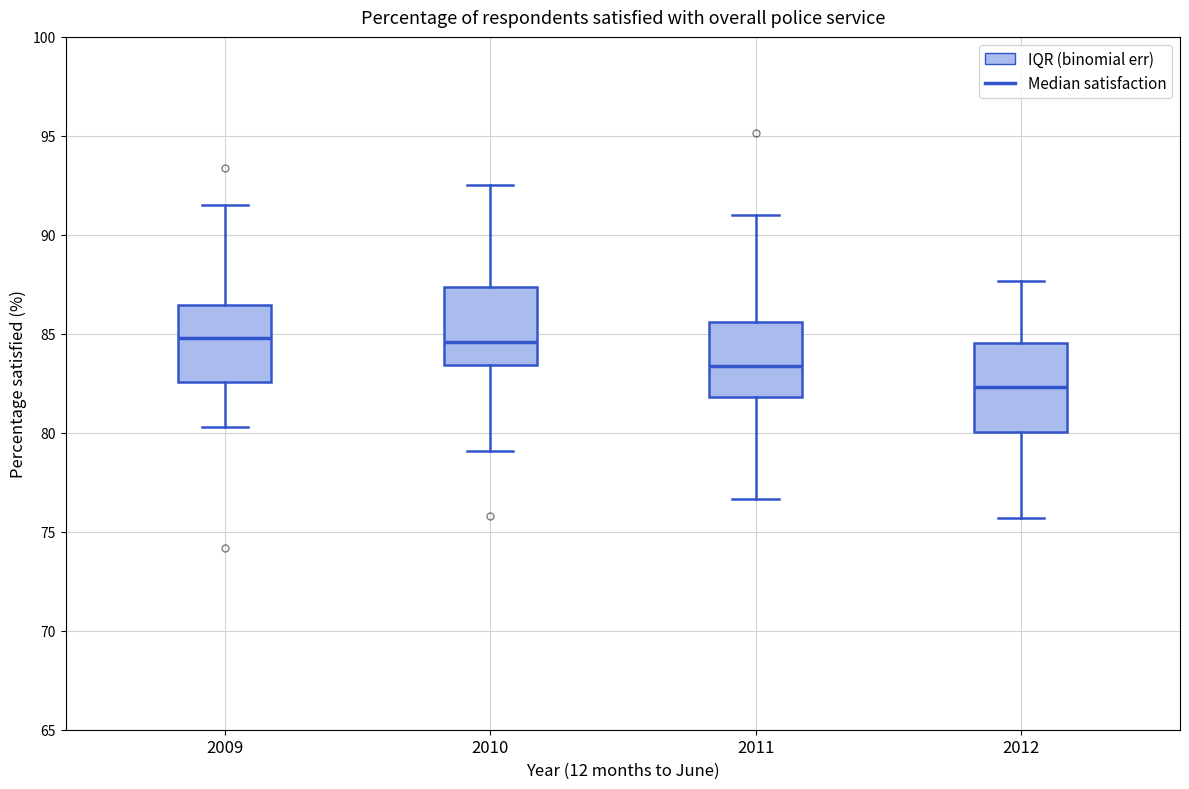

Reading left to right, read every box against the y-axis: the position of its median line, the range the box covers, and the ends of its whiskers. The values are not printed on the chart, so give them approximately, as read against the axis.

2009: median 85.0, box 82.5 to 86.5, whiskers 80.5 to 91.5
2010: median 84.5, box 83.5 to 87.5, whiskers 79.0 to 92.5
2011: median 83.5, box 82.0 to 85.5, whiskers 76.5 to 91.0
2012: median 82.5, box 80.0 to 84.5, whiskers 75.5 to 87.5